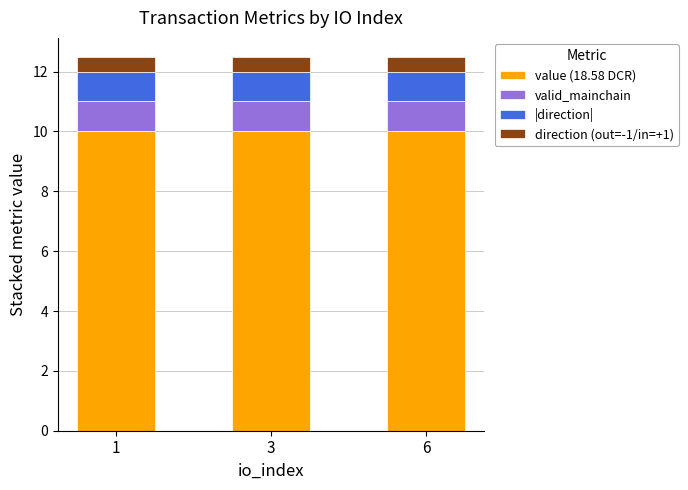

Count the number of data series in this chart.

4